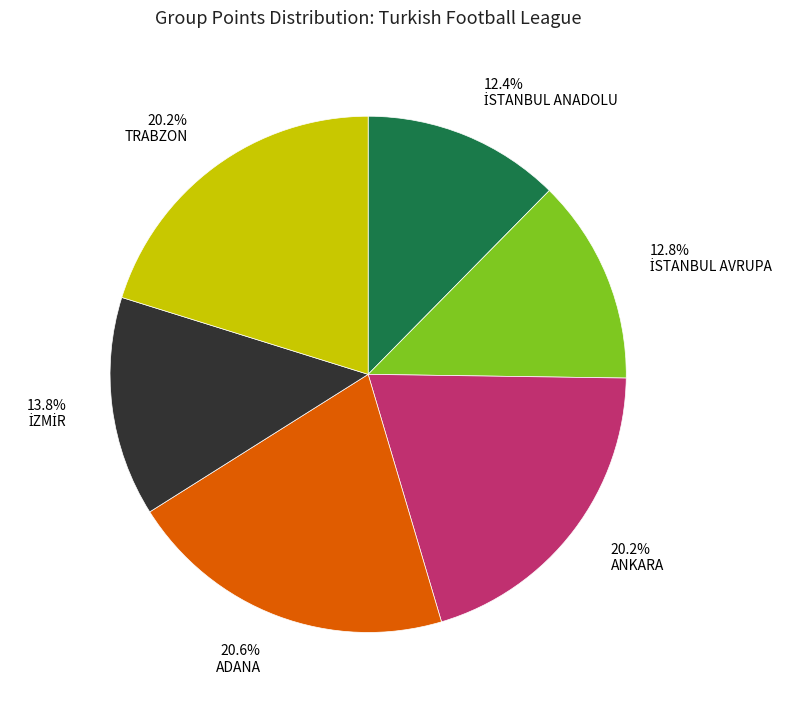

Does ANKARA represent more than half of the total?

No